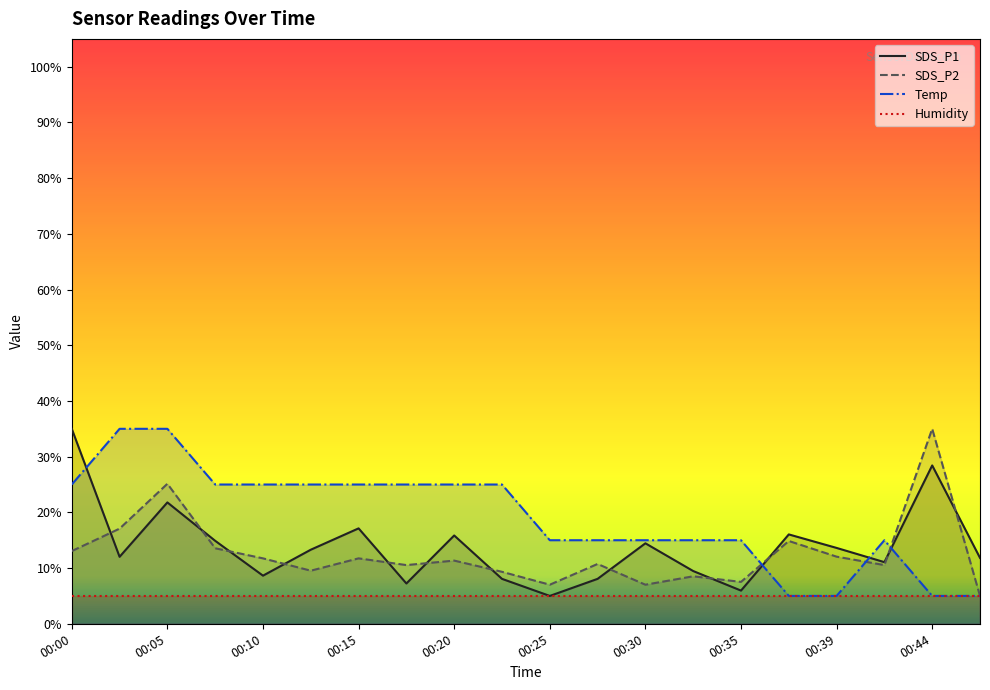

At which category does SDS_P1 reach its first local valley?

00:03